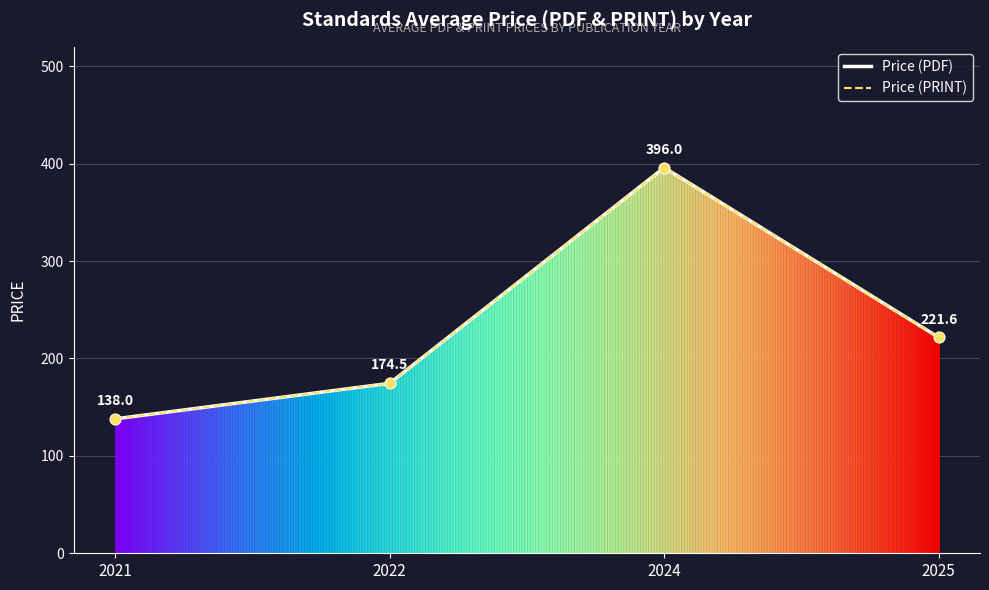

At which category is the sum across all series the highest?

2024